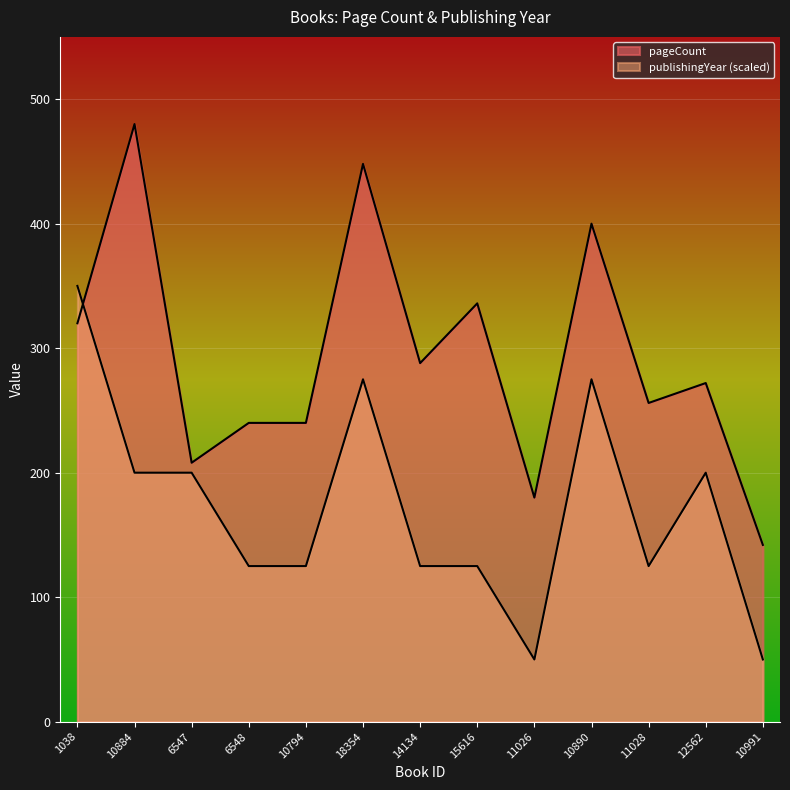

After their last crossing, which series has the higher values: pageCount or publishingYear?

pageCount